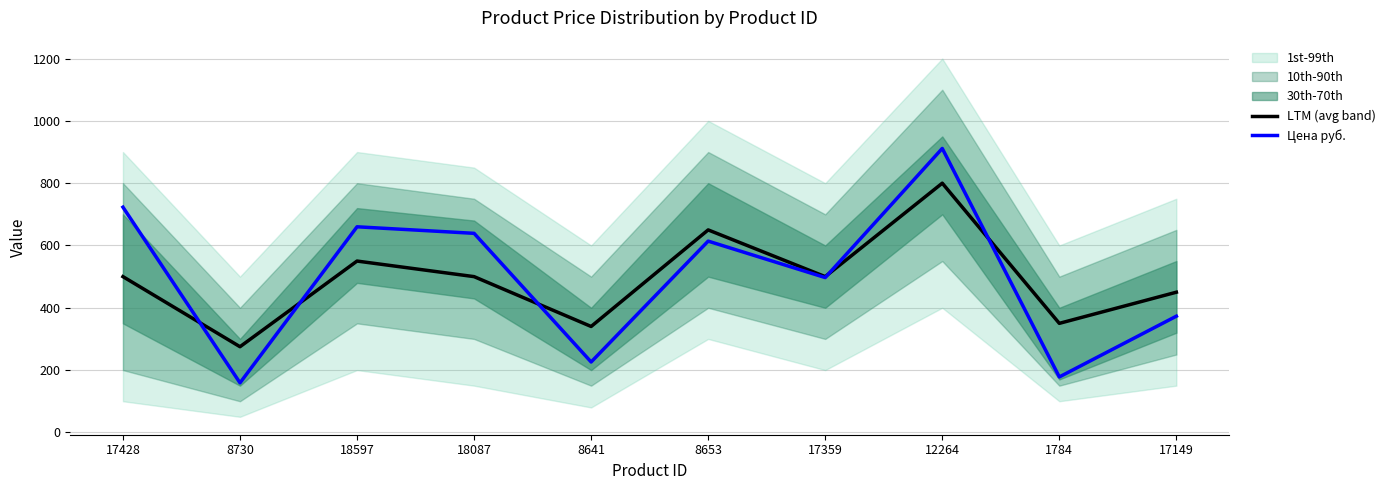

Which series changed the most between 17428 and 1784?

Цена руб.